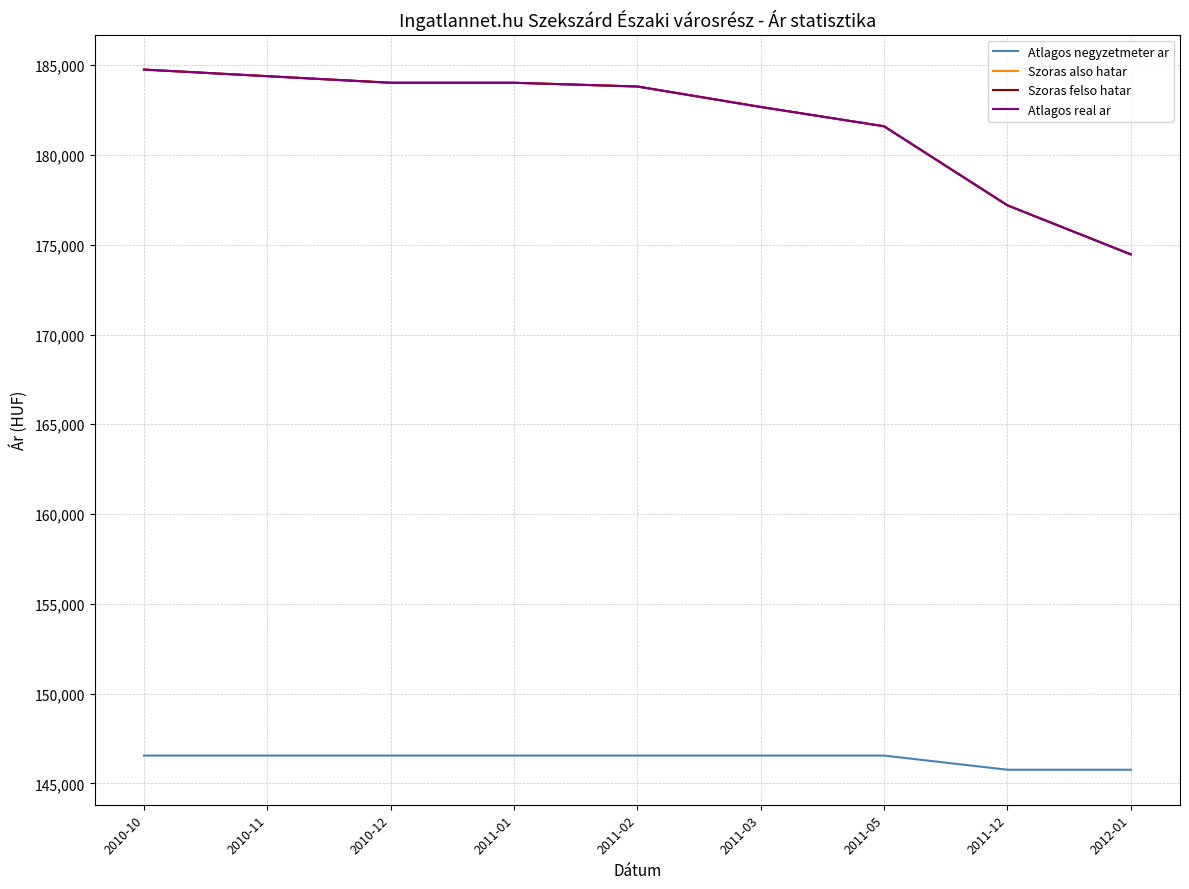

Is this an area chart (filled region under the line)?

No